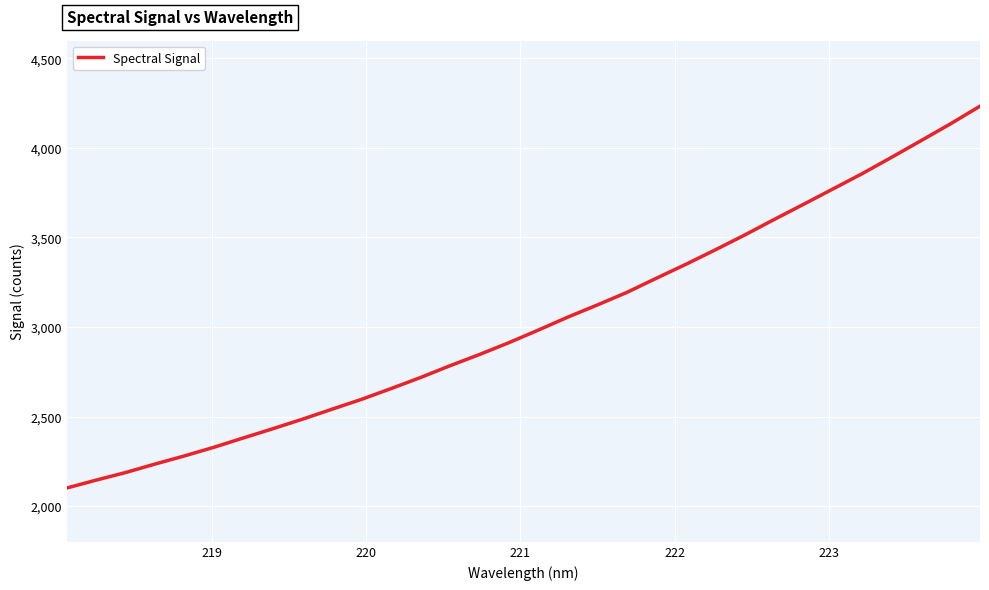

What is the smallest value displayed?

2100.5